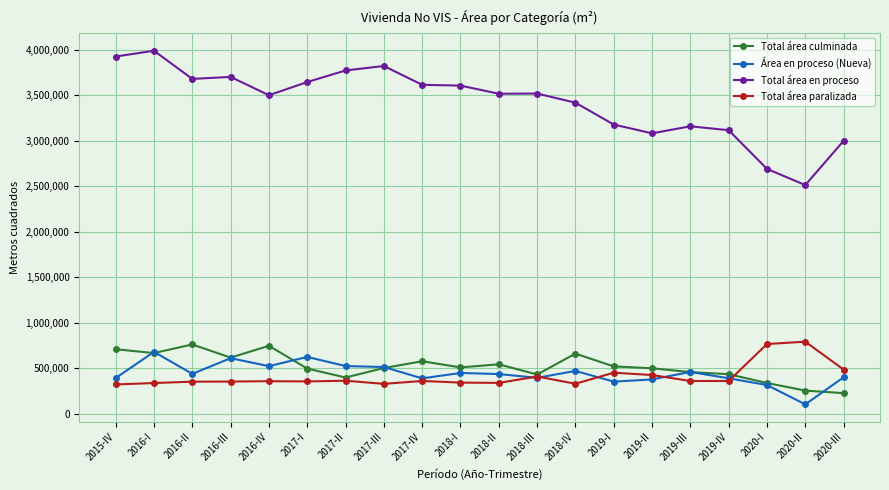

In Total área en proceso, how many points are higher than both neighbors (excluding endpoints)?

5